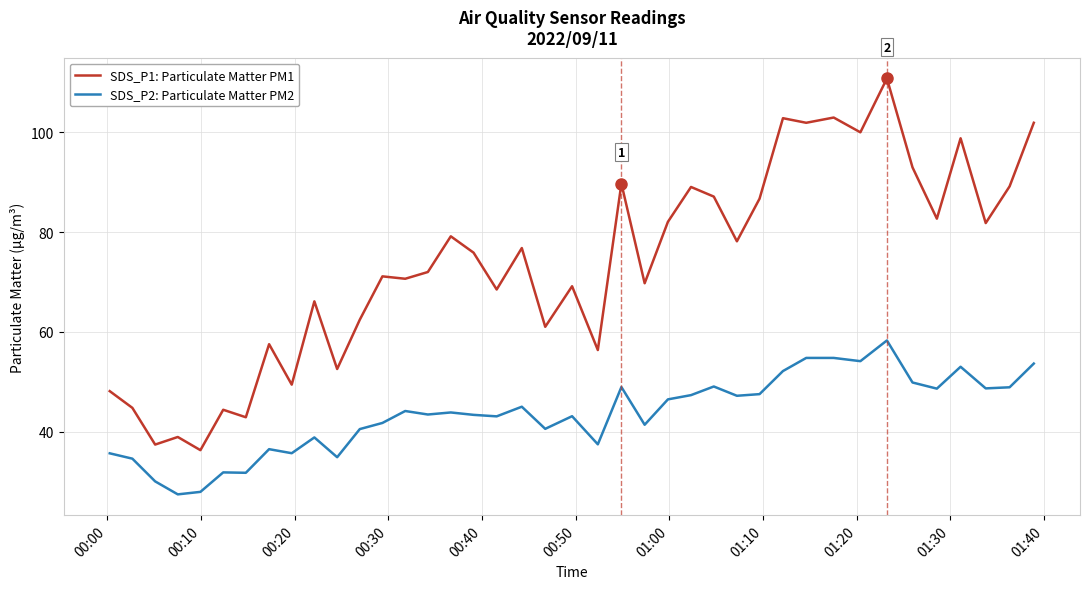

List the series in order of their peak value, highest first.

SDS_P1: Particulate Matter PM1, SDS_P2: Particulate Matter PM2